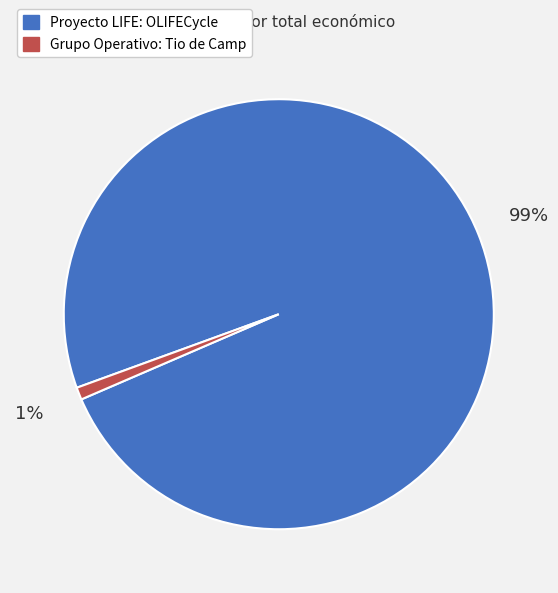

To the nearest percent, what is the average slice percentage?

50%